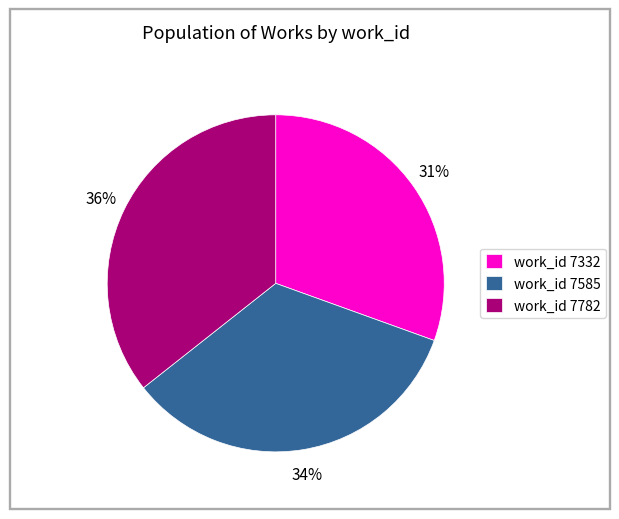

Is there a majority slice in this chart?

No